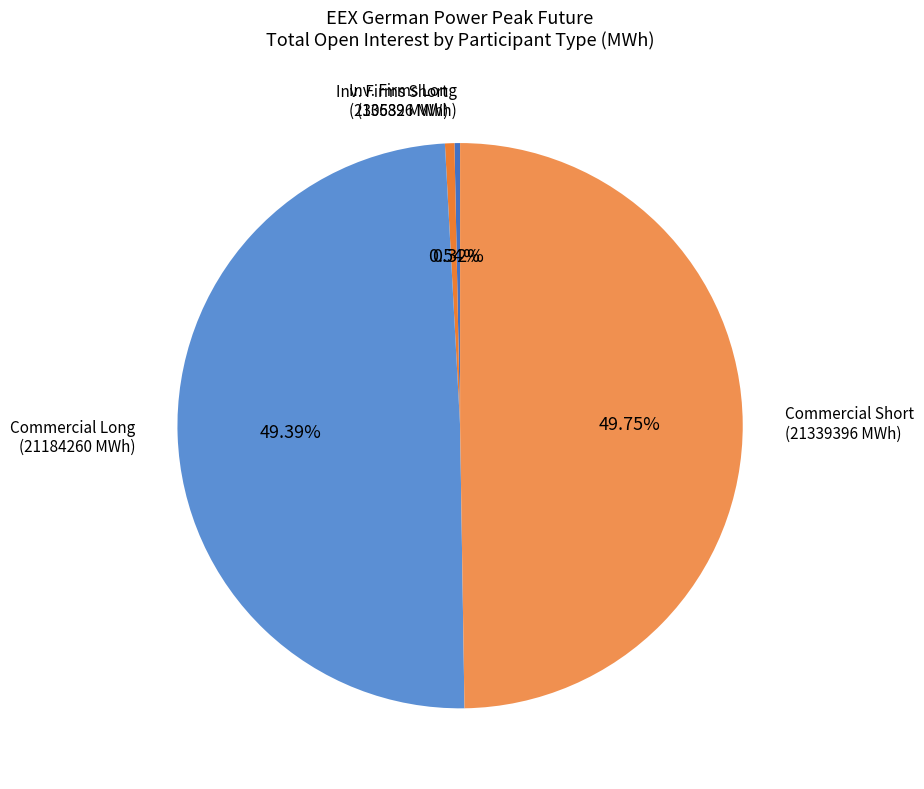

Combined, do Commercial Short (21339396 MWh) and Commercial Long (21184260 MWh) account for over 50%?

Yes